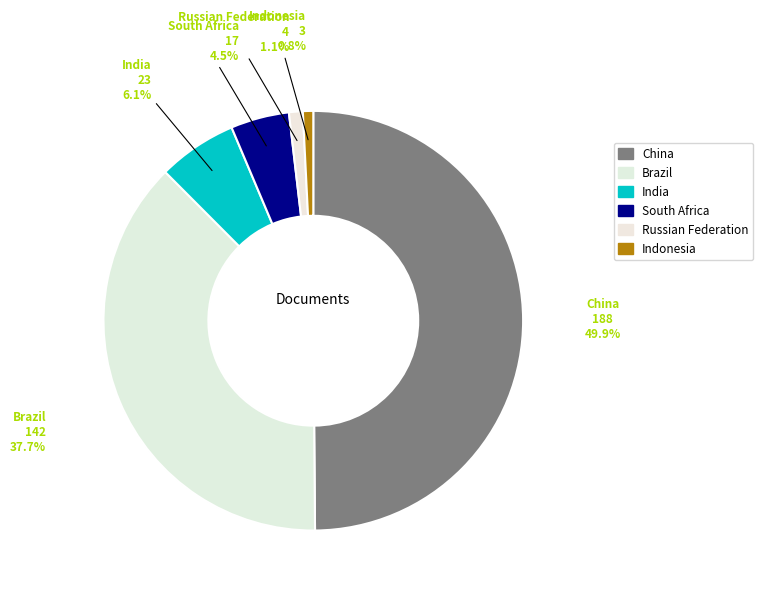

Rank the categories by value from lowest to highest.

Indonesia, Russian Federation, South Africa, India, Brazil, China